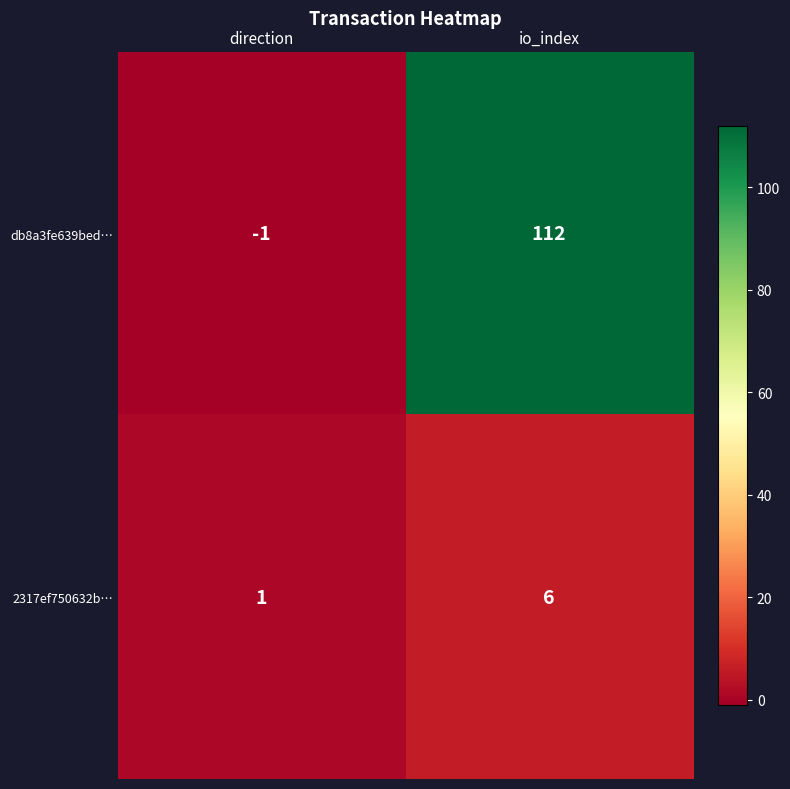

How many series are shown in this chart?

2